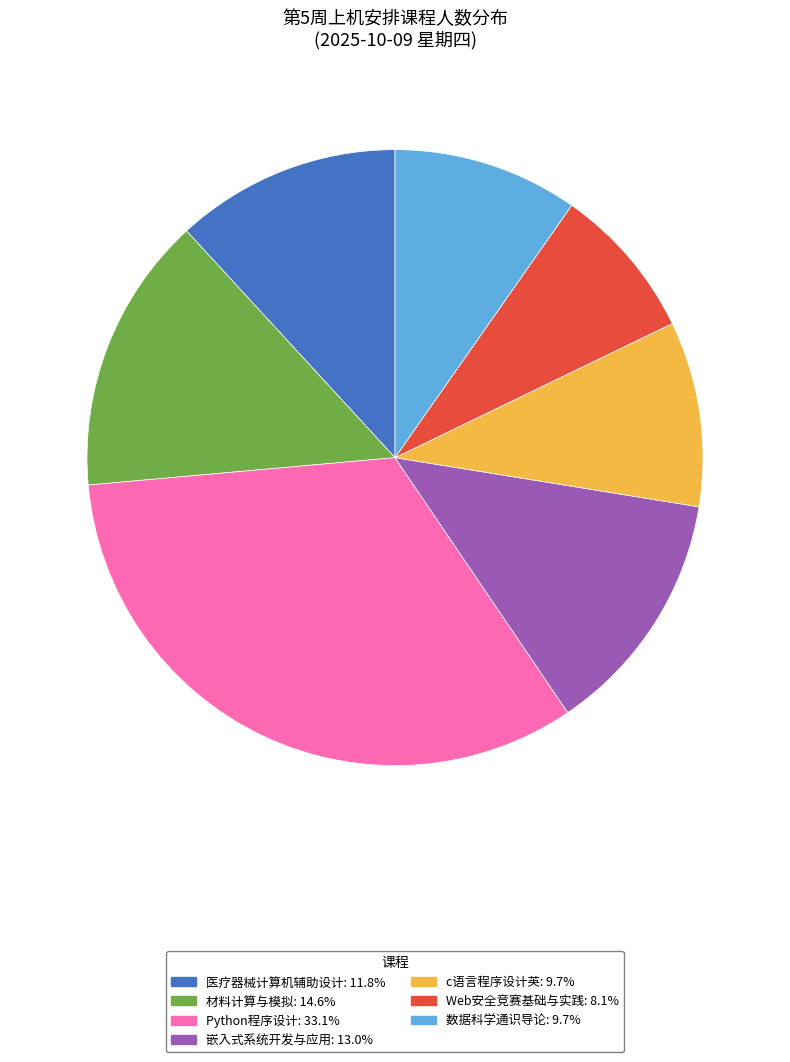

What is the smallest slice in the pie chart?

Web安全竞赛基础与实践